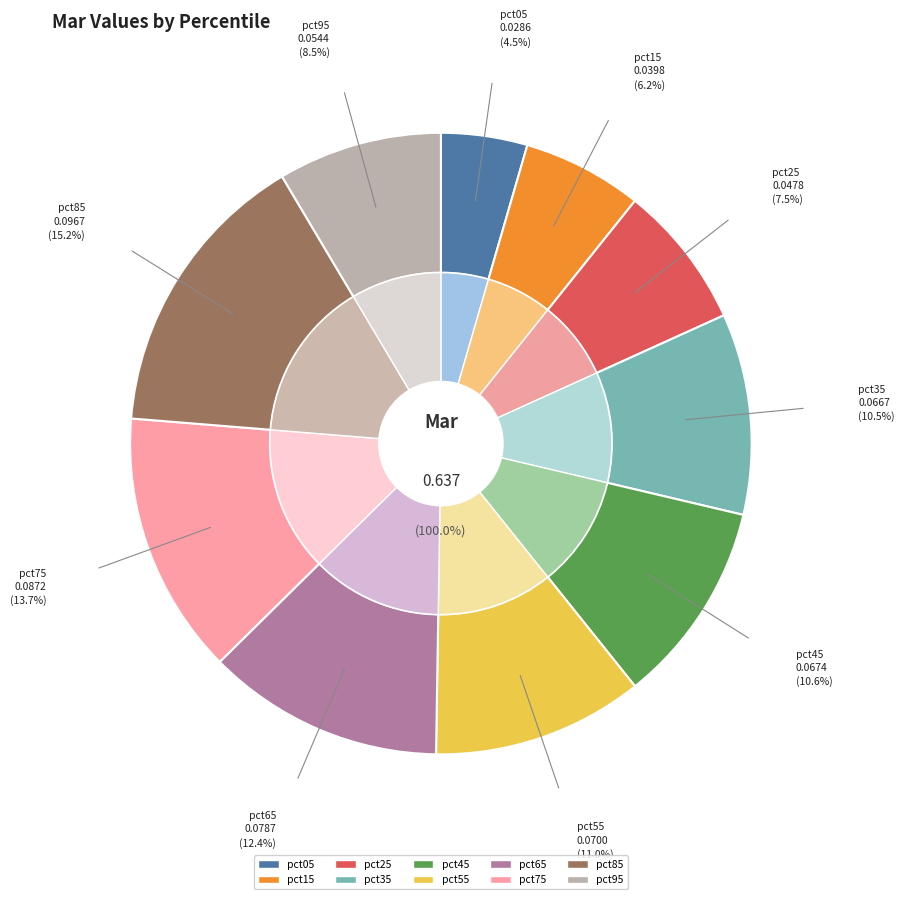

Count the number of slices in the pie.

10